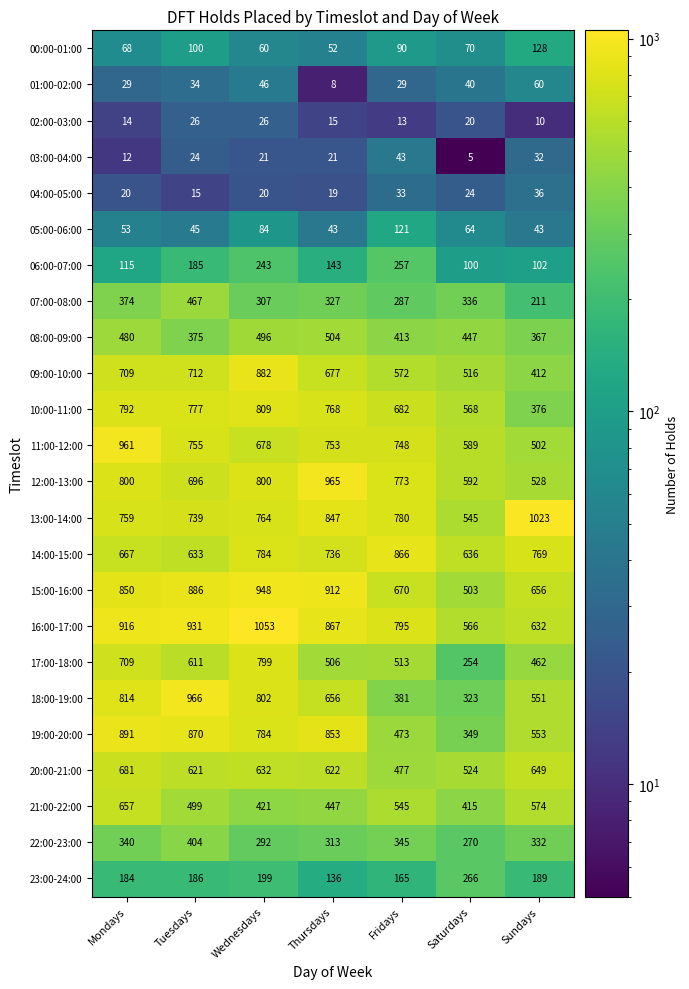

At which category does the chart reach its peak across all series?

Wednesdays